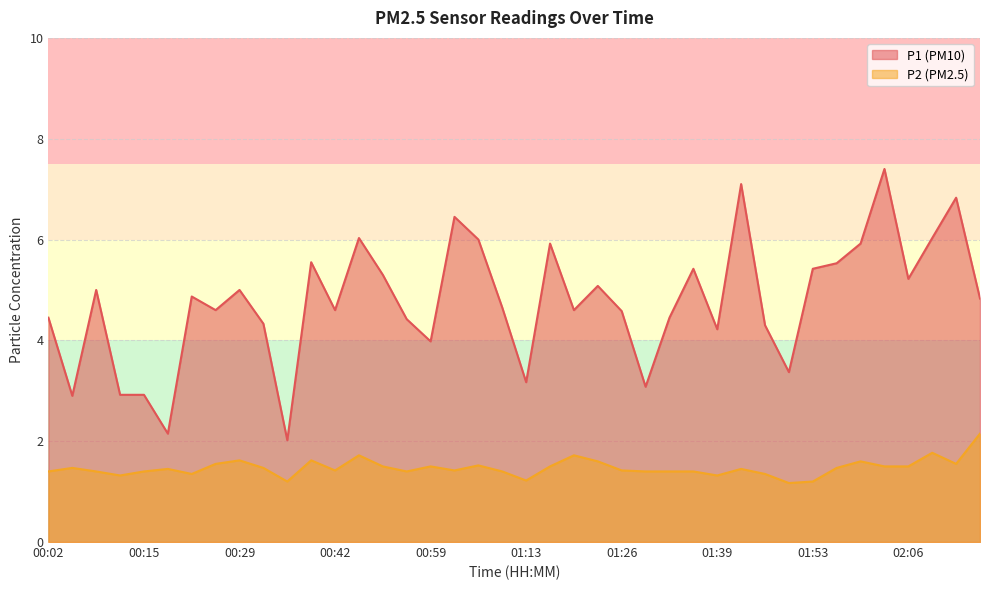

Which category has the highest value across all series?

02:03